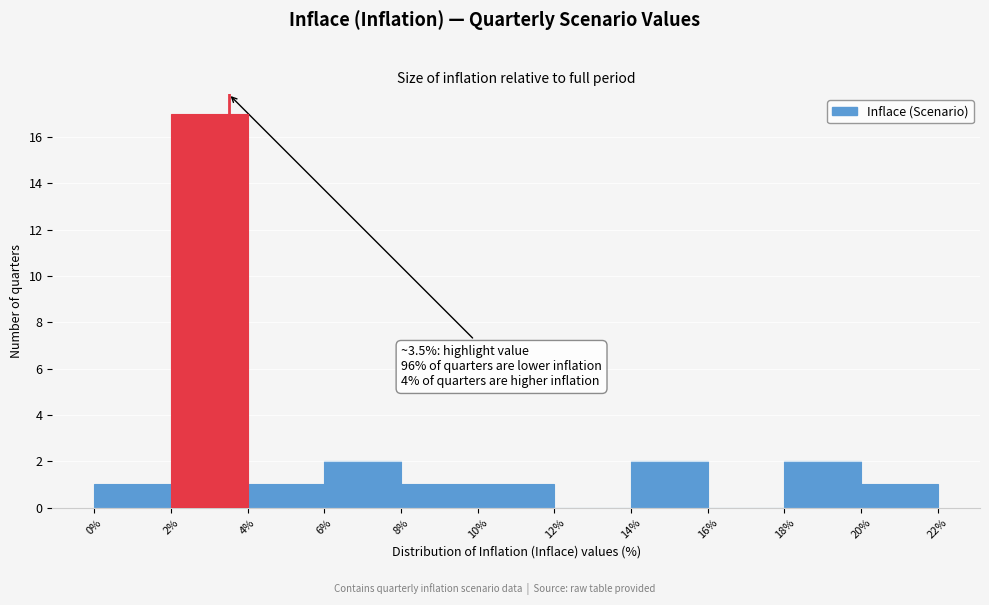

Which range on the x-axis has the tallest bar?

2% to 4%